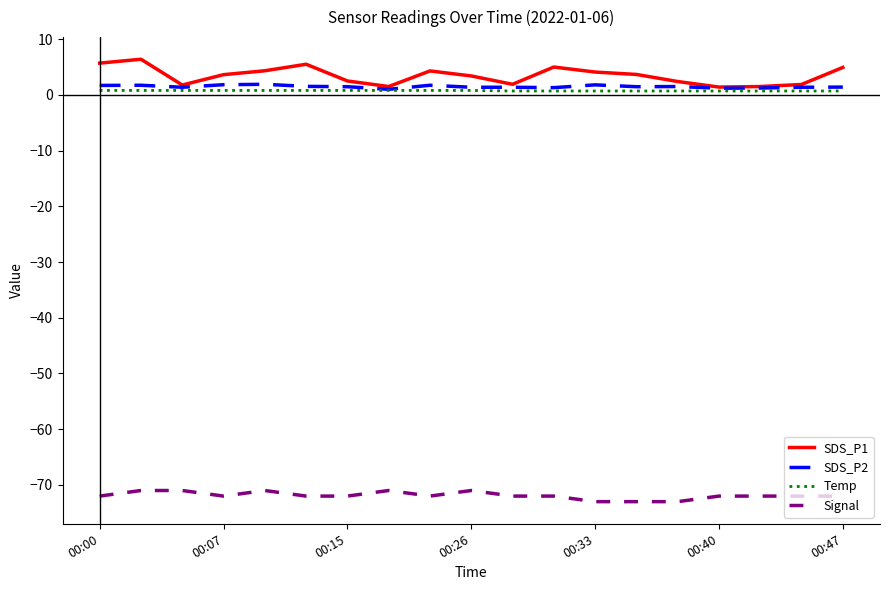

Which series has the largest range (max minus min)?

SDS_P1